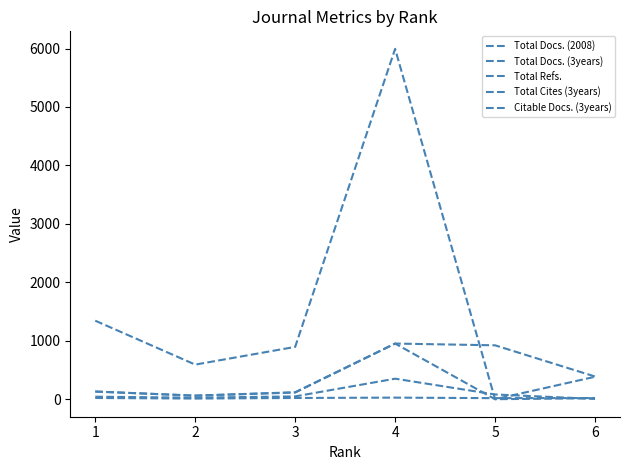

At how many categories does at least one series exceed 4302?

1